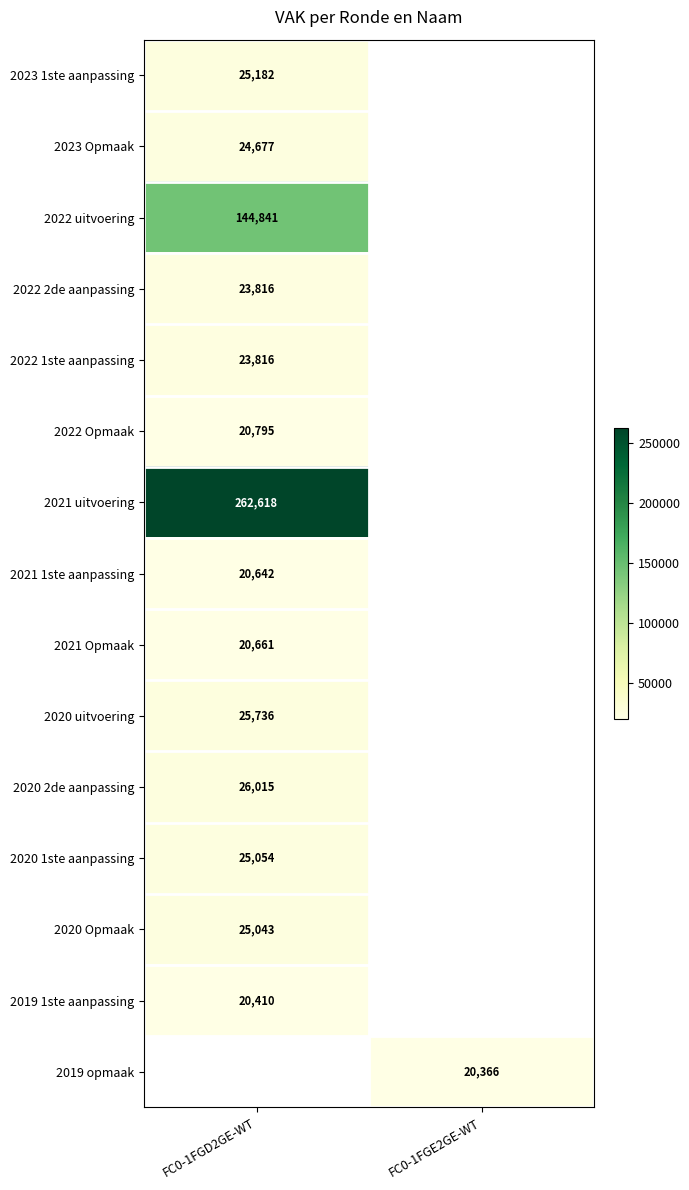

How many categories are shown in the chart?

2